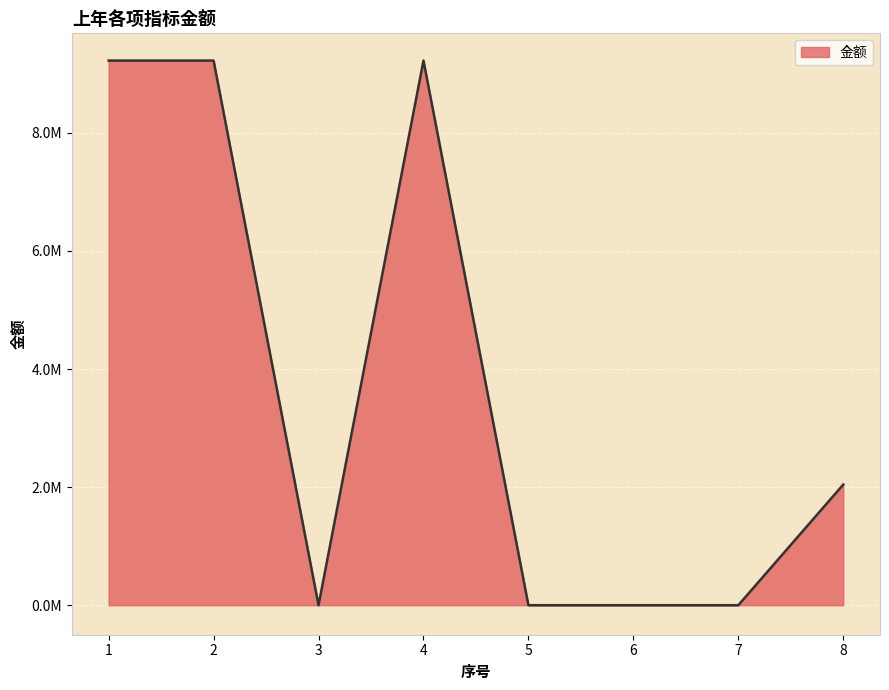

How many interior local valleys (lower than both neighbors) does the data have?

1